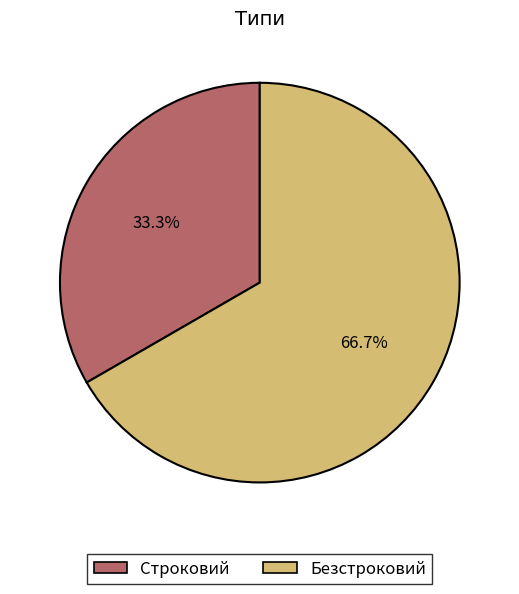

To the nearest percent, what percentage of the pie is Строковий?

33%